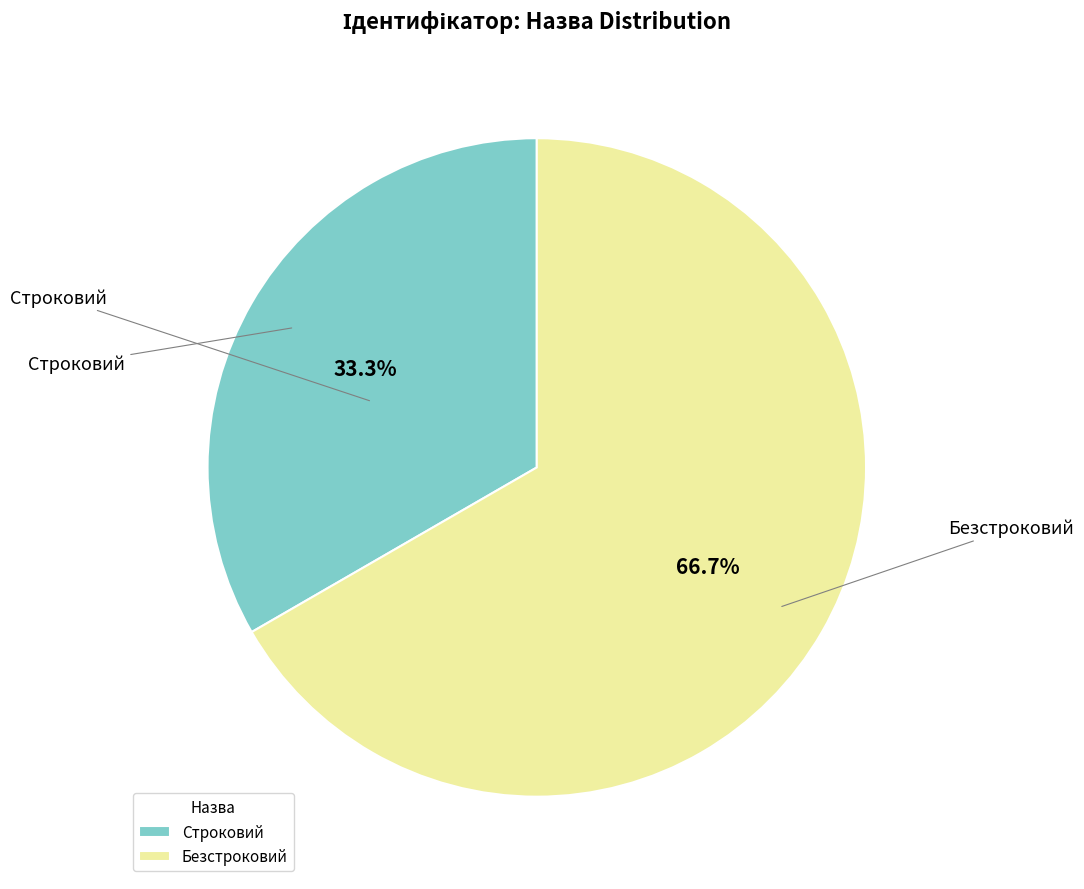

Approximately how many times larger is the value at Безстроковий compared to Строковий?

2.0